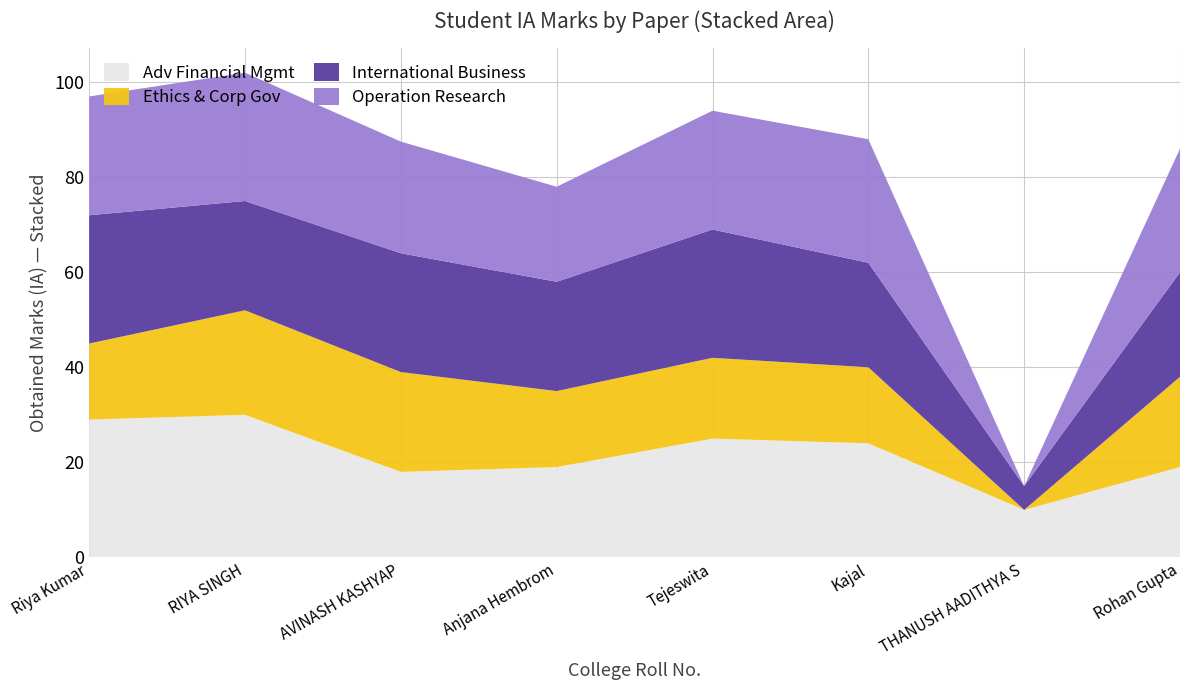

What is the maximum value for Adv Financial Mgmt?

30.0